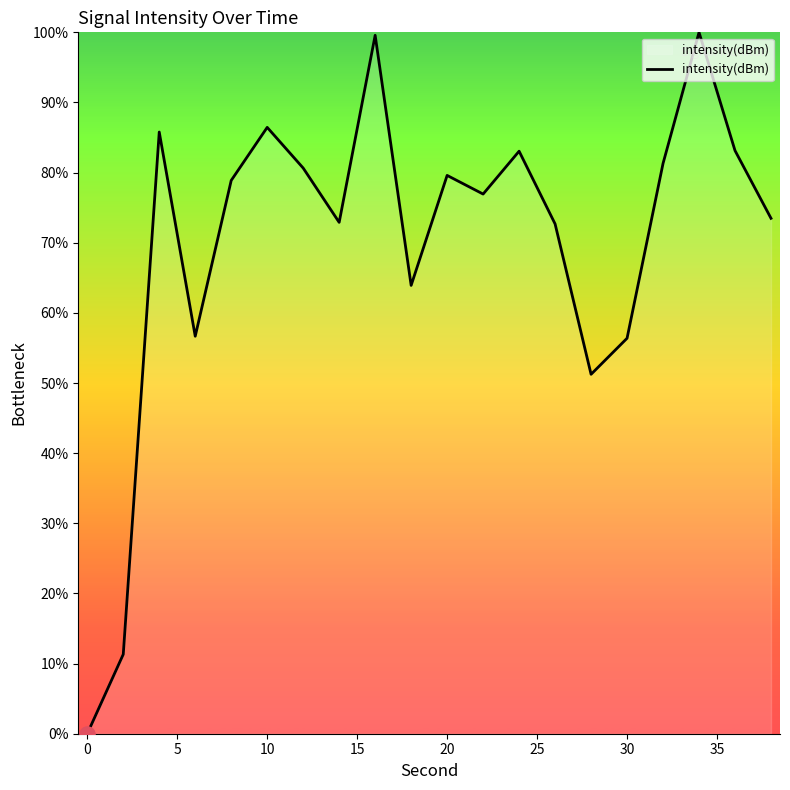

What is the difference between the maximum and minimum values?

100.0